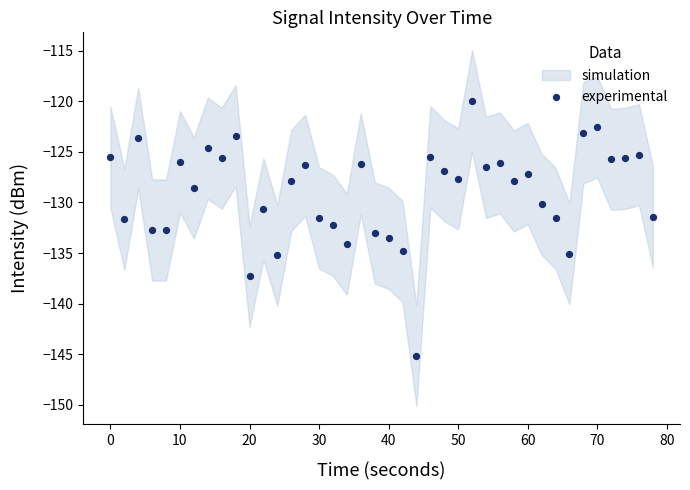

What is the range of Y values (max minus min)?

25.2